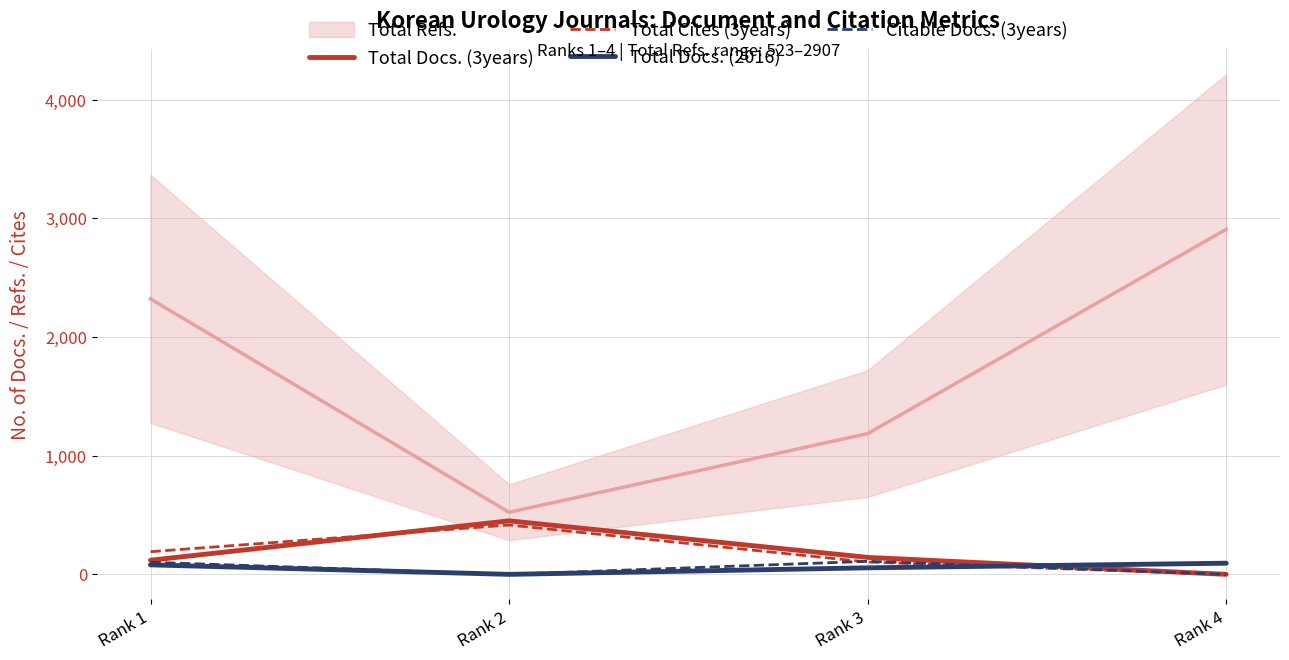

At which category does the chart reach its minimum across all series?

Rank 4